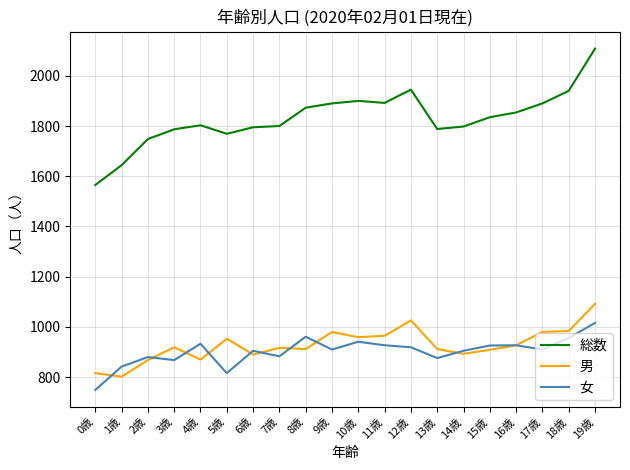

Is this an area chart (filled region under the line)?

No